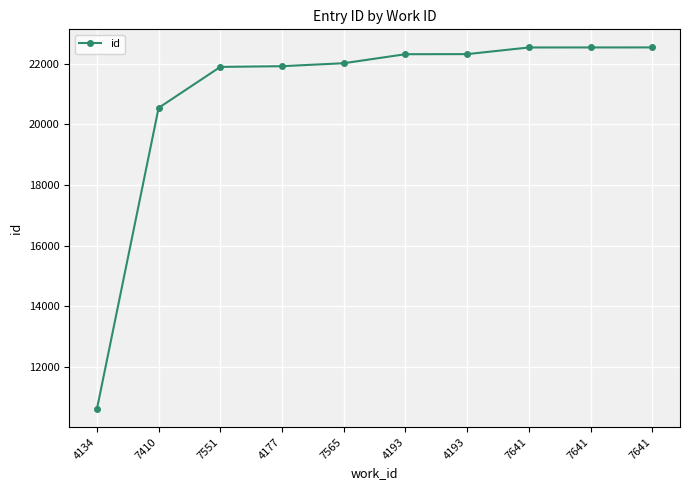

What is the greatest value displayed?

22537